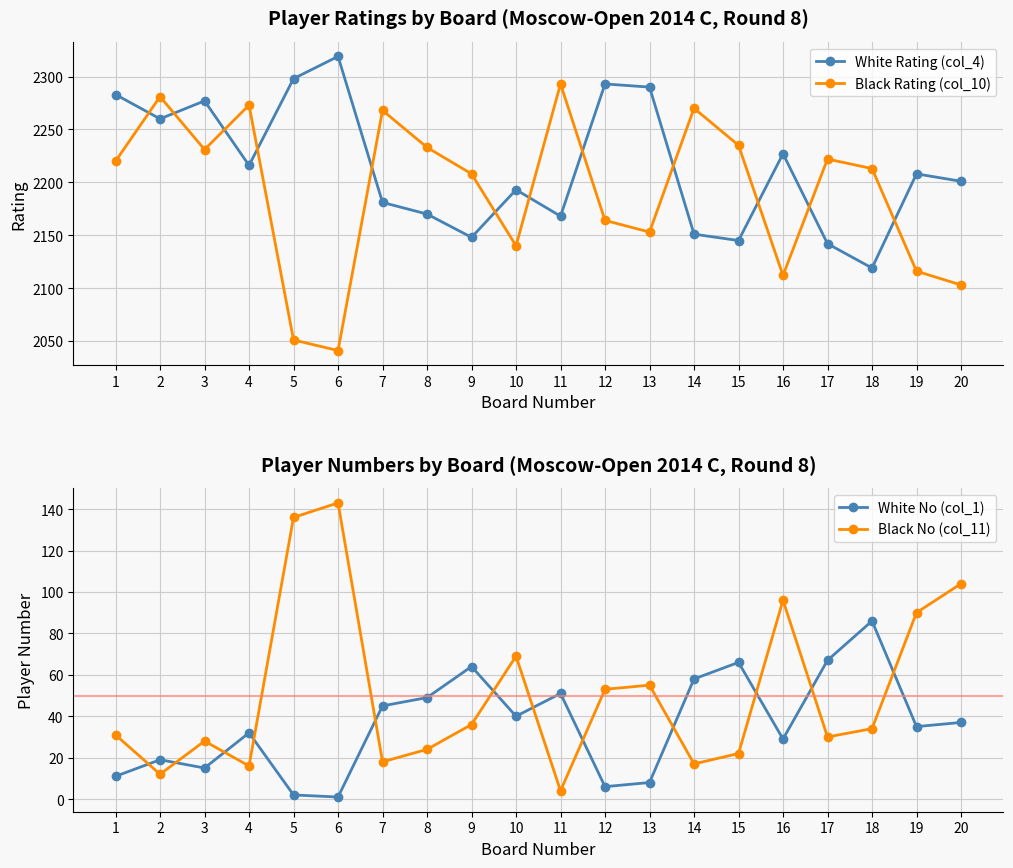

Reading right to left, list all the values displayed in this chart.

White Rating (col_4): 20=2201	19=2208	18=2119	17=2142	16=2227	15=2145	14=2151	13=2290	12=2293	11=2168	10=2193	9=2148	8=2170	7=2181	6=2319	5=2298	4=2216	3=2277	2=2260	1=2283
Black Rating (col_10): 20=2103	19=2116	18=2213	17=2222	16=2112	15=2235	14=2270	13=2153	12=2164	11=2293	10=2140	9=2208	8=2233	7=2268	6=2041	5=2051	4=2273	3=2231	2=2281	1=2220
White No (col_1): 20=37	19=35	18=86	17=67	16=29	15=66	14=58	13=8	12=6	11=51	10=40	9=64	8=49	7=45	6=1	5=2	4=32	3=15	2=19	1=11
Black No (col_11): 20=104	19=90	18=34	17=30	16=96	15=22	14=17	13=55	12=53	11=4	10=69	9=36	8=24	7=18	6=143	5=136	4=16	3=28	2=12	1=31